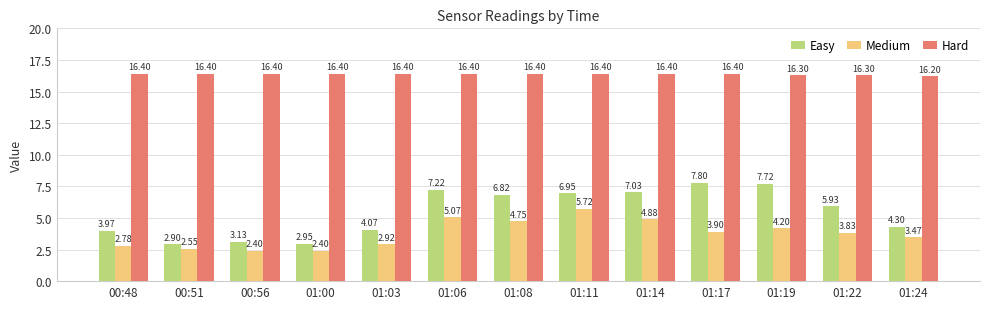

Are the bars grouped side by side (vs. stacked)?

Yes